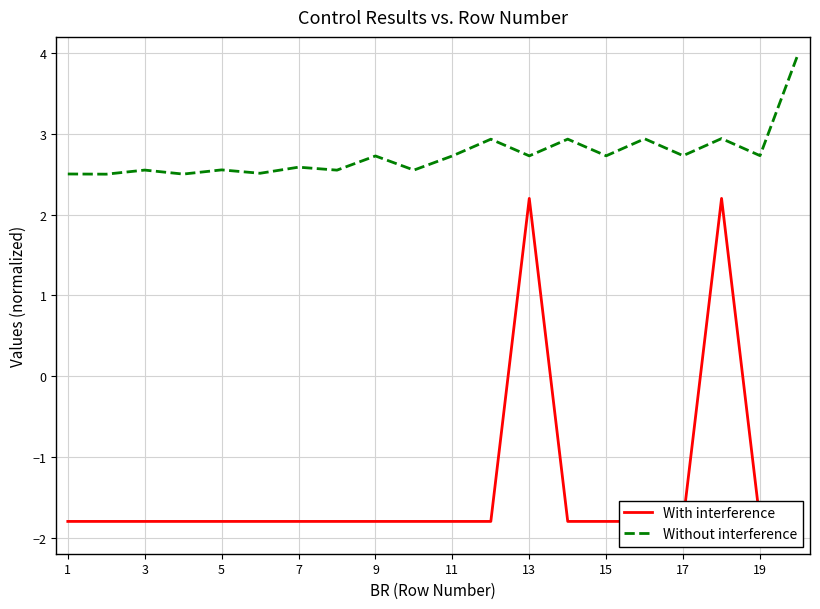

What is the lowest value of the Without interference series?

2.5